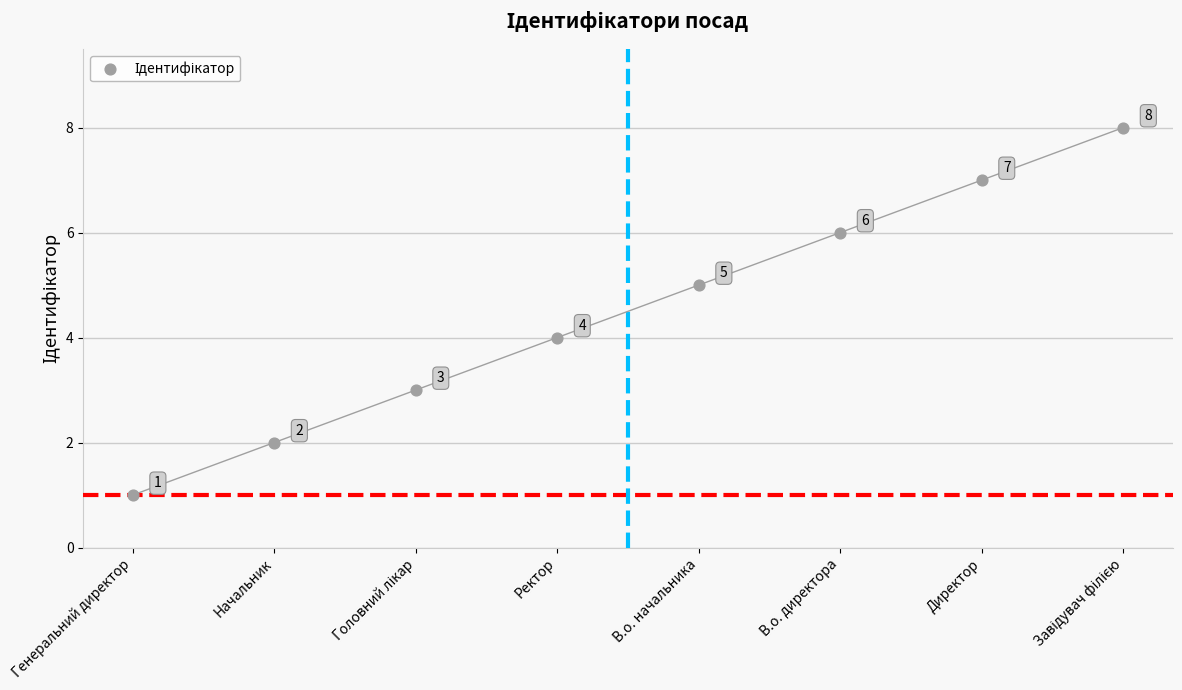

What Y value in the scatter plot is closest to 4?

4